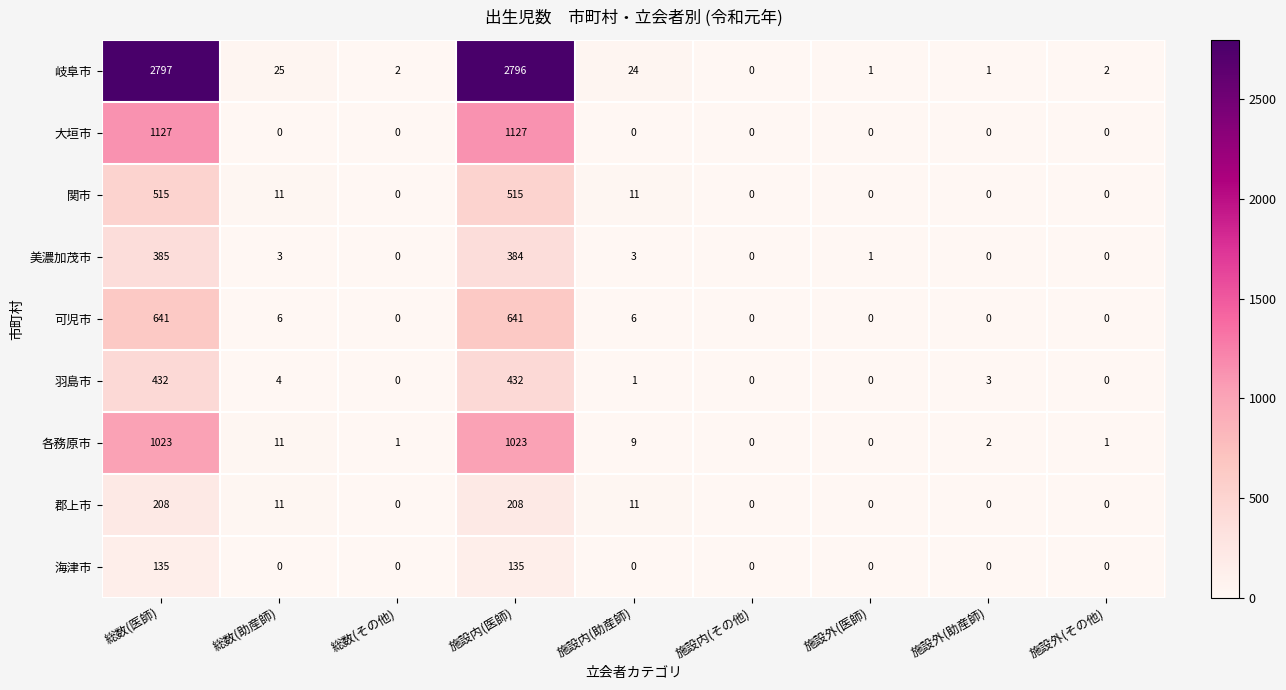

At how many categories does at least one series exceed 1519?

2